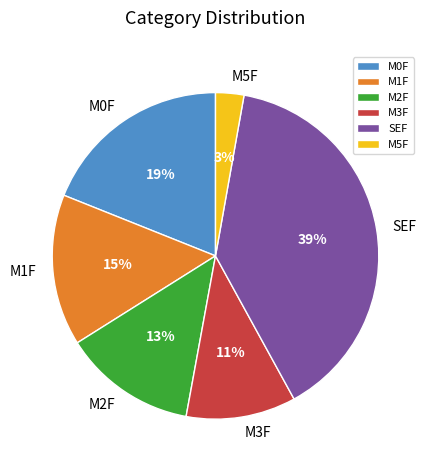

Is the sum of M3F and M1F greater than half?

No